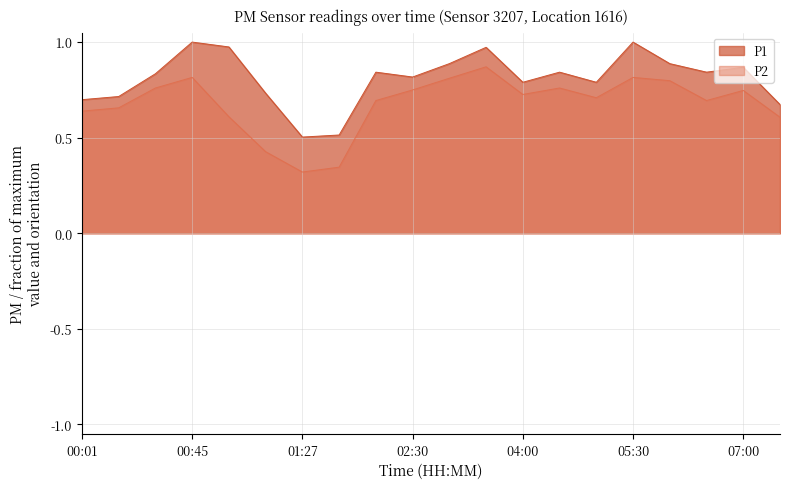

The P2 series shows 0.2 at 01:27. True or false?

False